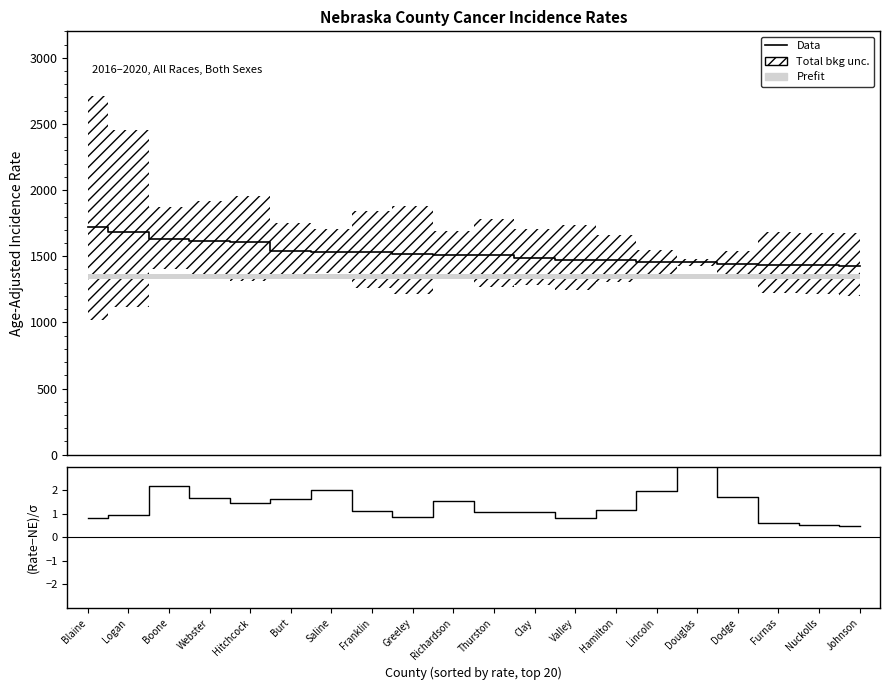

How many values in the (Rate-Ref)/σ series are below 1?

7